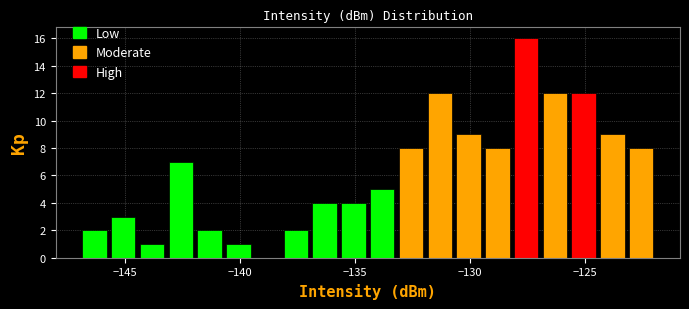

Around what value on the x-axis is the tallest bar? Give the approximate position of its centre, as read against the axis.

-127.5